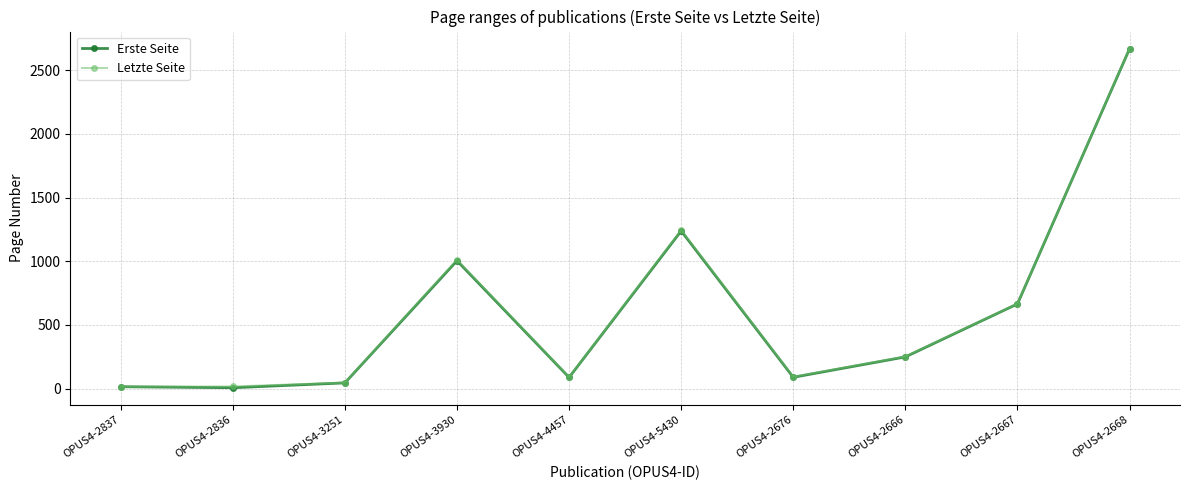

What is the greatest value displayed?

2670